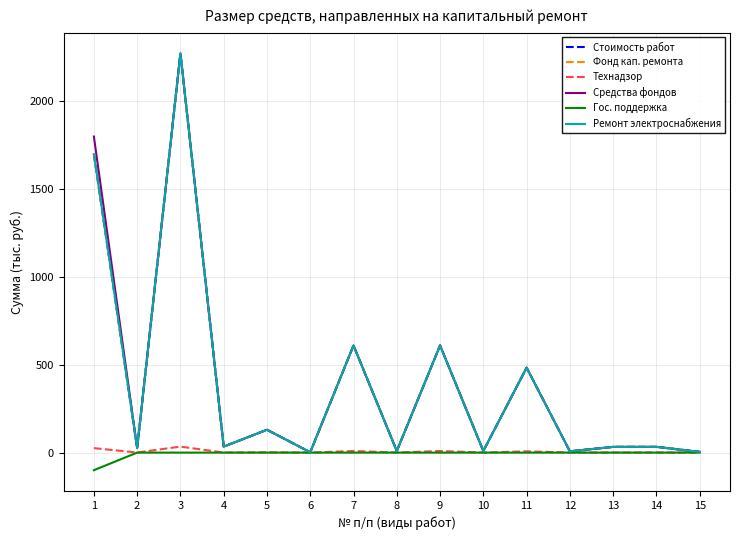

Is it true that Фонд кап. ремонта equals 2269.6 at 3?

True